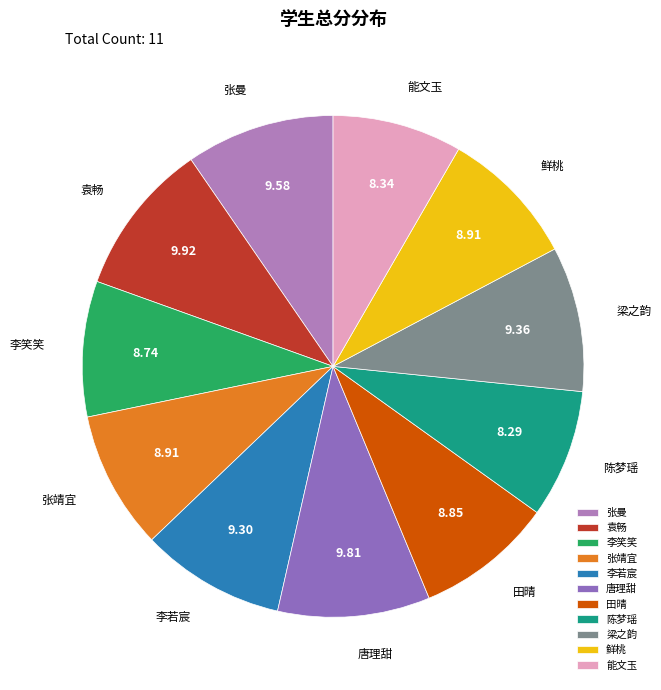

How many segments does this pie chart have?

11